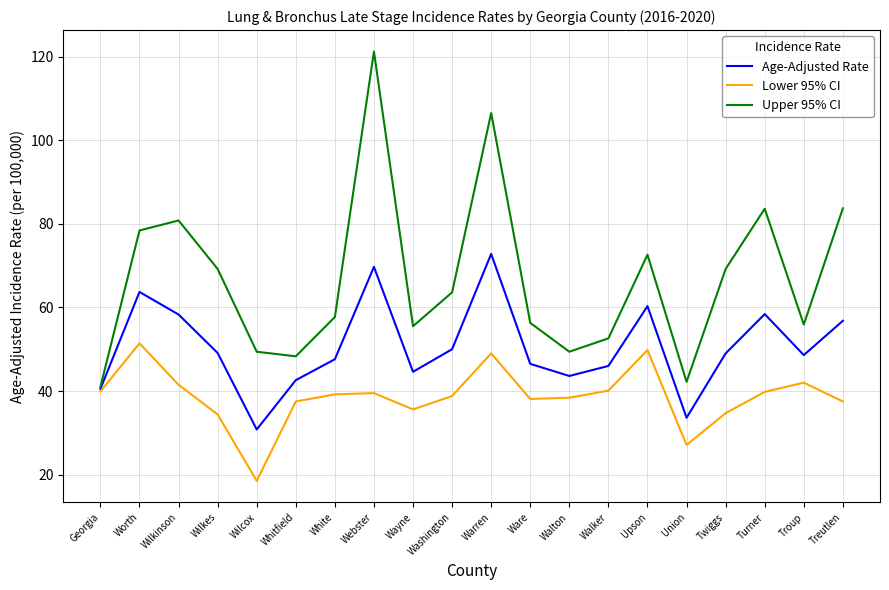

How many lines are shown in the chart?

3